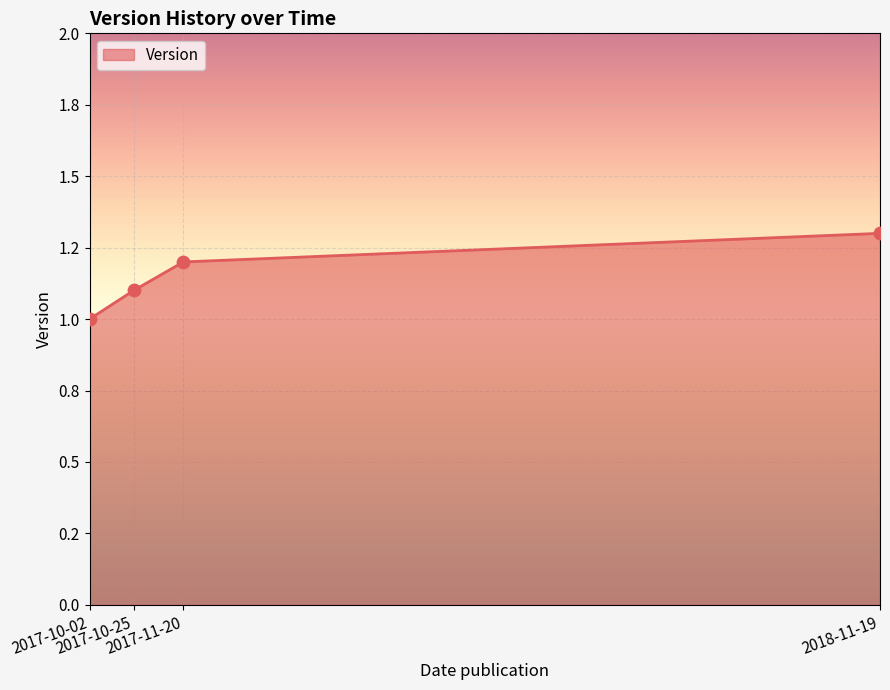

What is the ratio of the value at 2017-11-20 to the value at 2017-10-02?

1.2